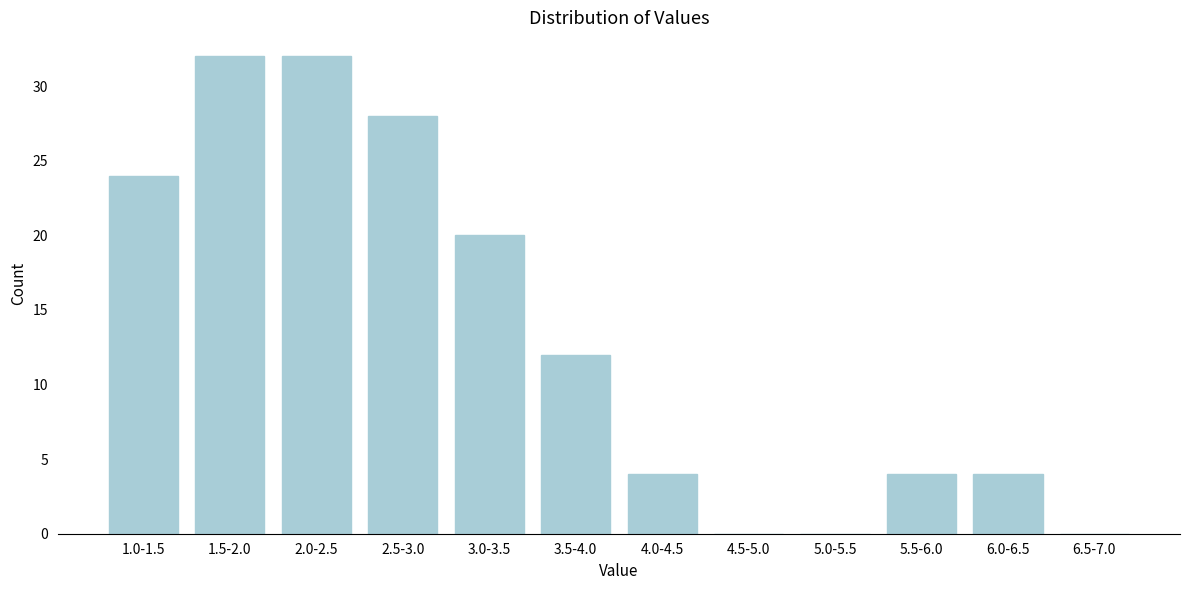

Reading left to right, list all the values displayed in this chart.

1.0-1.5=24	1.5-2.0=32	2.0-2.5=32	2.5-3.0=28	3.0-3.5=20	3.5-4.0=12	4.0-4.5=4	4.5-5.0=0	5.0-5.5=0	5.5-6.0=4	6.0-6.5=4	6.5-7.0=0